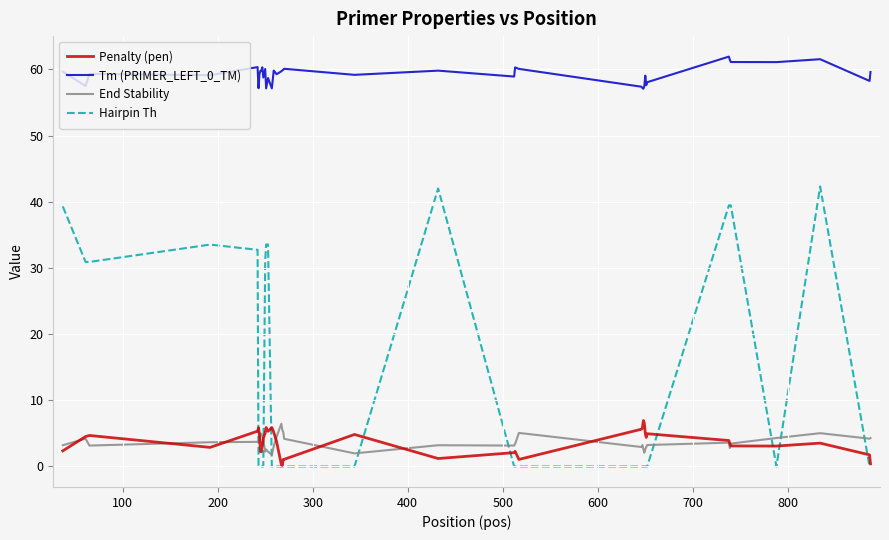

What is the minimum value for Tm (PRIMER_LEFT_0_TM)?

57.1